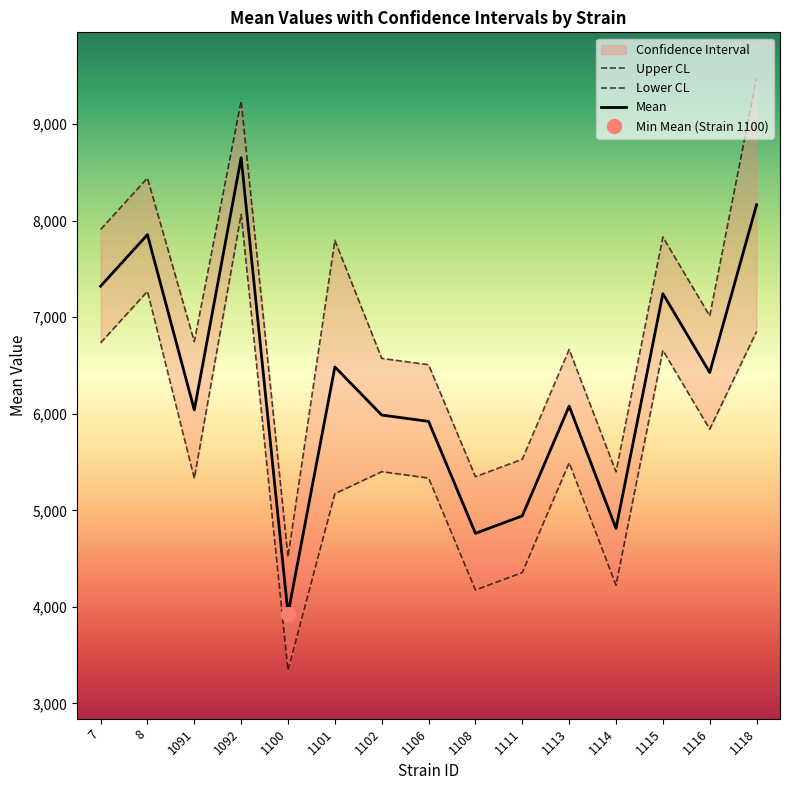

Does the chart display data point markers on the line(s)?

No